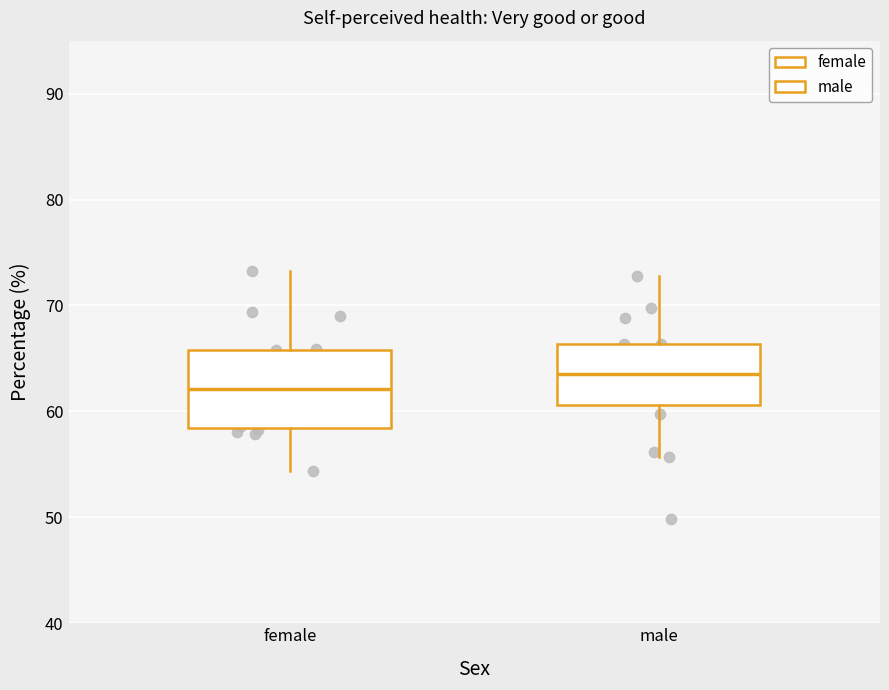

Which box has the lowest median line?

female